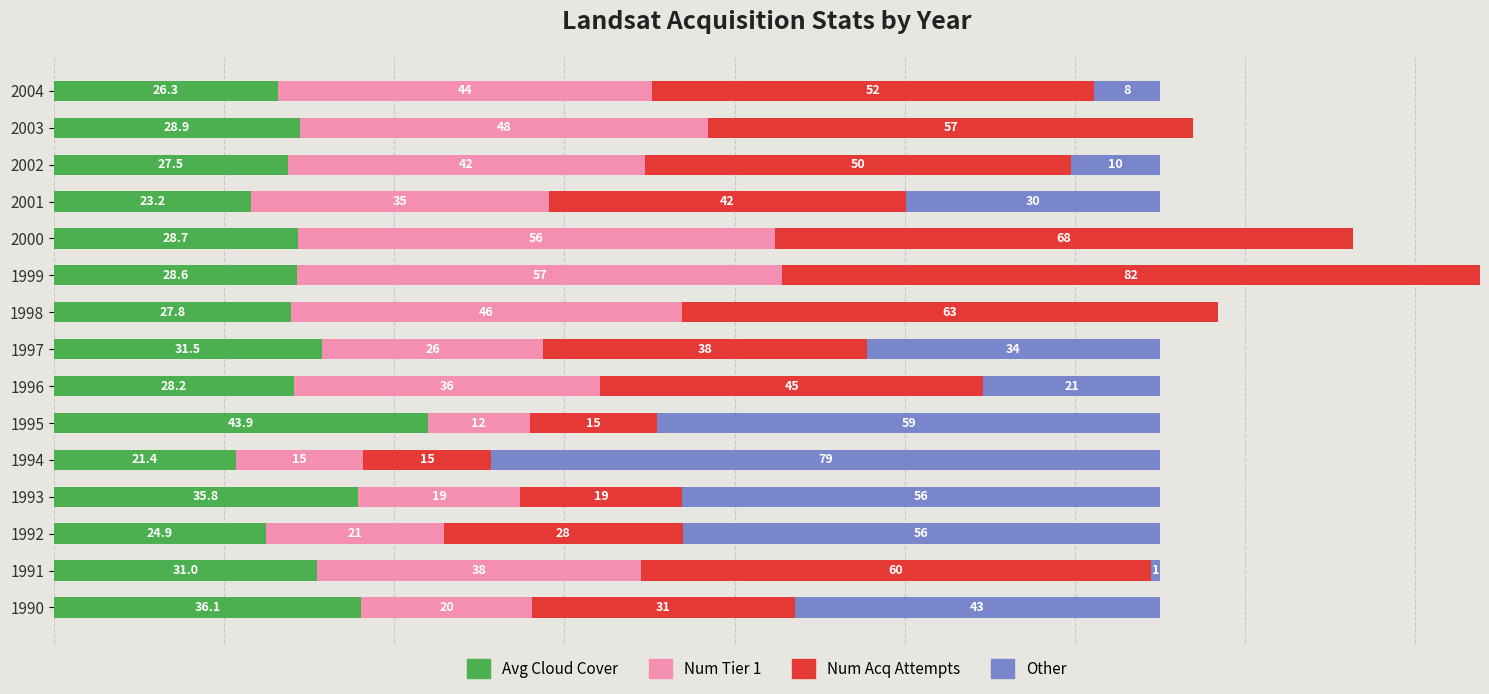

Reading right to left, transcribe all the data shown in this chart.

Avg Cloud Cover: 26.3	28.9	27.5	23.2	28.7	28.6	27.8	31.5	28.2	43.9	21.4	35.8	24.9	31.0	36.1
Num Tier 1: 44.0	48.0	42.0	35.0	56.0	57.0	46.0	26.0	36.0	12.0	15.0	19.0	21.0	38.0	20.0
Num Acq Attempts: 52.0	57.0	50.0	42.0	68.0	82.0	63.0	38.0	45.0	15.0	15.0	19.0	28.0	60.0	31.0
Other: 7.7	0.0	10.5	29.8	0.0	0.0	0.0	34.5	20.8	59.1	78.6	56.2	56.1	1.0	42.9